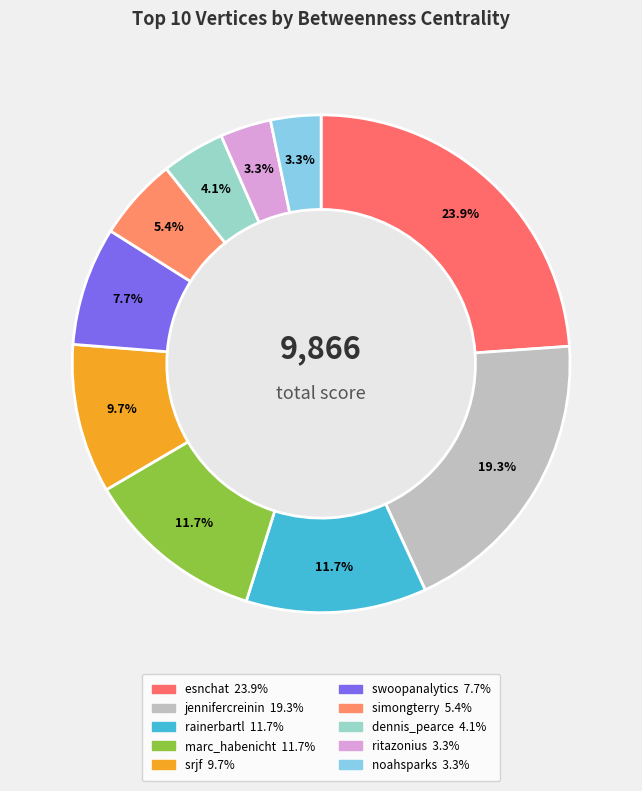

What is the change in value from swoopanalytics to ritazonius?

-434.3